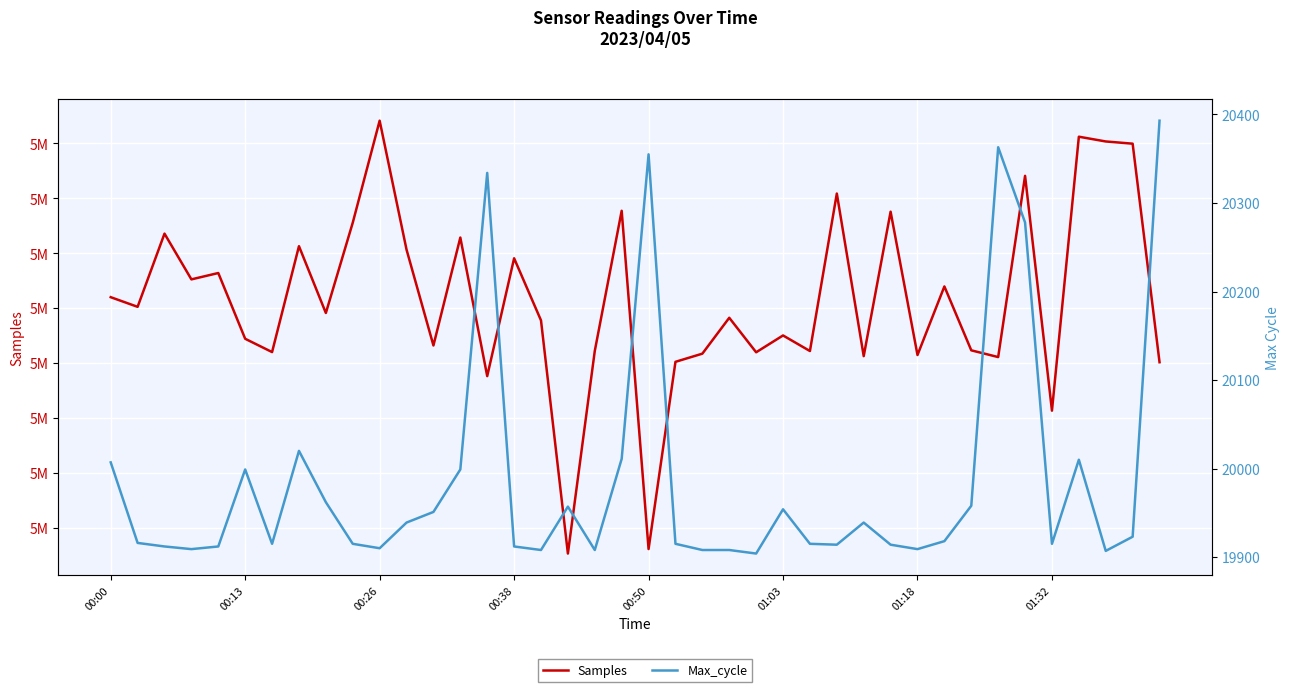

List the series in order of their peak value, highest first.

Samples, Max_cycle